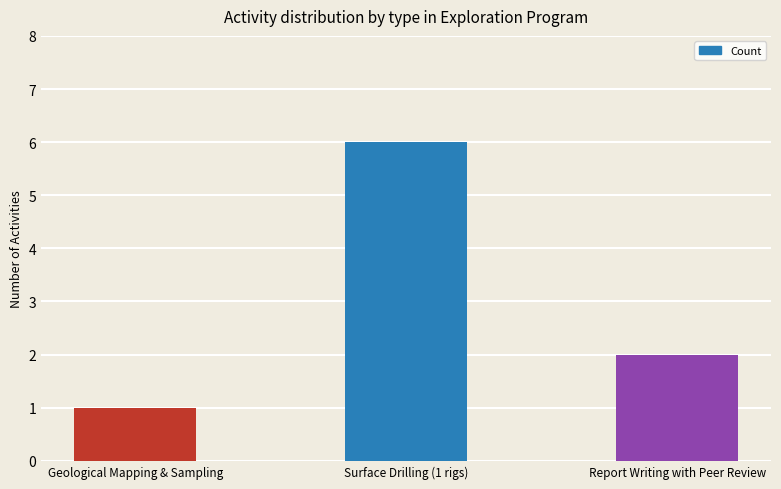

Reading left to right, extract all data points from this chart.

Geological Mapping & Sampling=1	Surface Drilling (1 rigs)=6	Report Writing with Peer Review=2